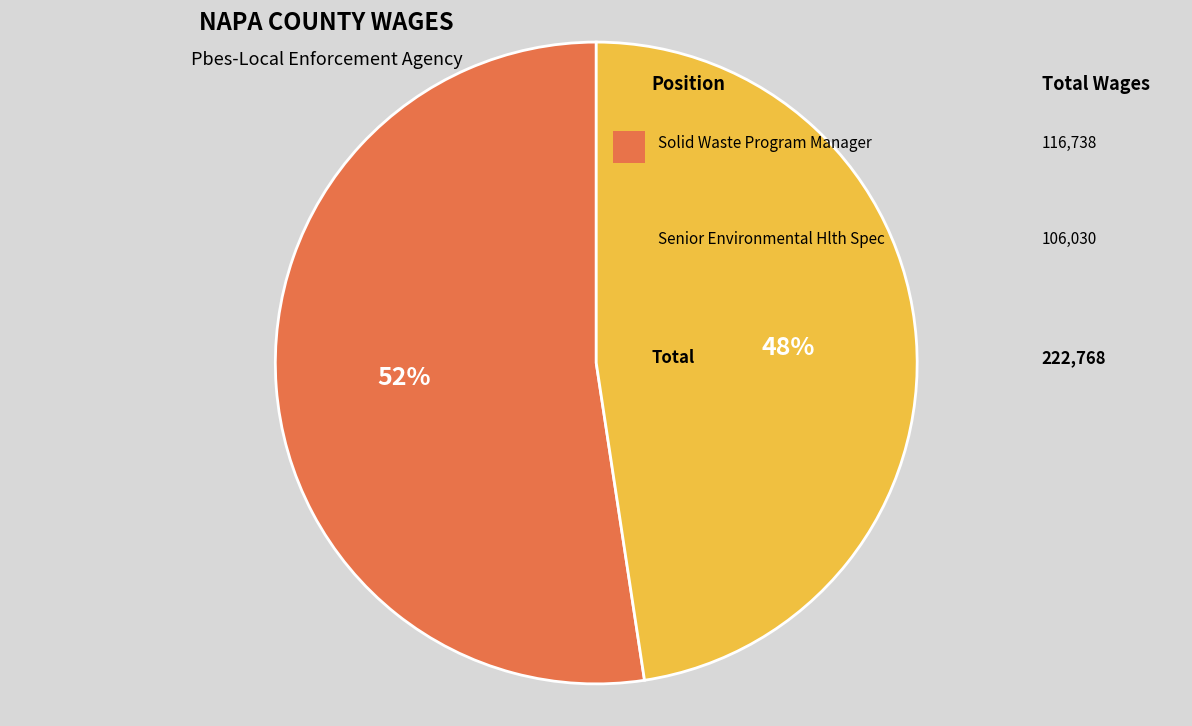

How many segments does this pie chart have?

2